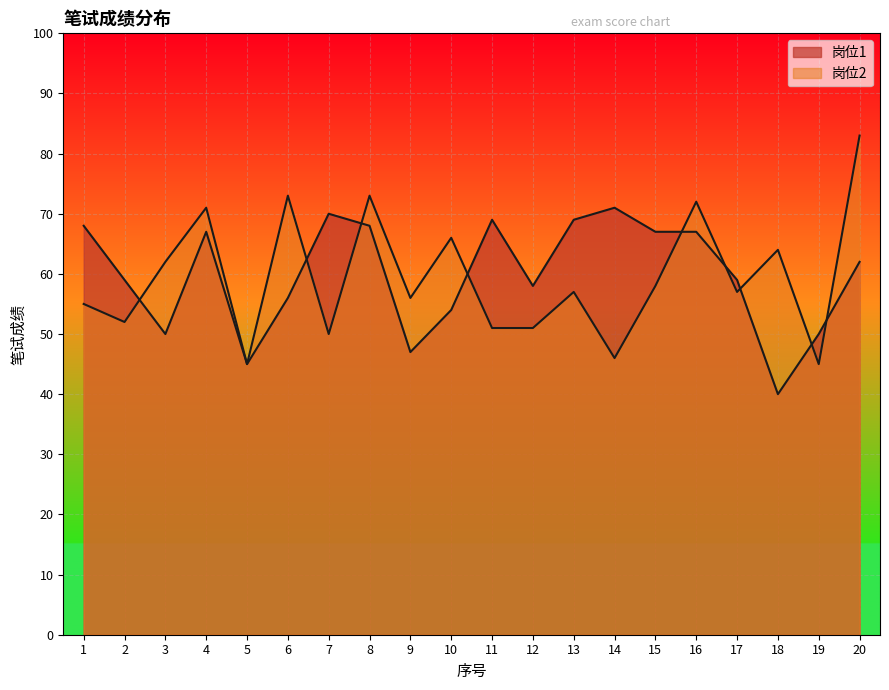

Reading left to right, what are all the values shown in this chart?

岗位1: 68	59	50	67	45	56	70	68	47	54	69	58	69	71	67	67	59	40	50	62
岗位2: 55	52	62	71	45	73	50	73	56	66	51	51	57	46	58	72	57	64	45	83